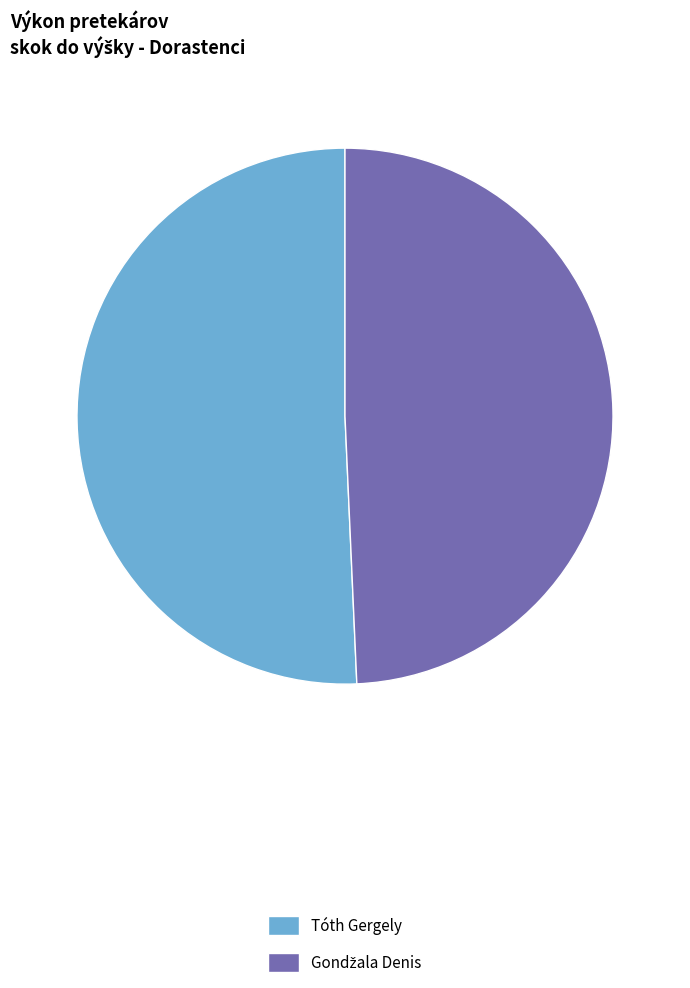

Which category accounts for the majority?

Tóth Gergely